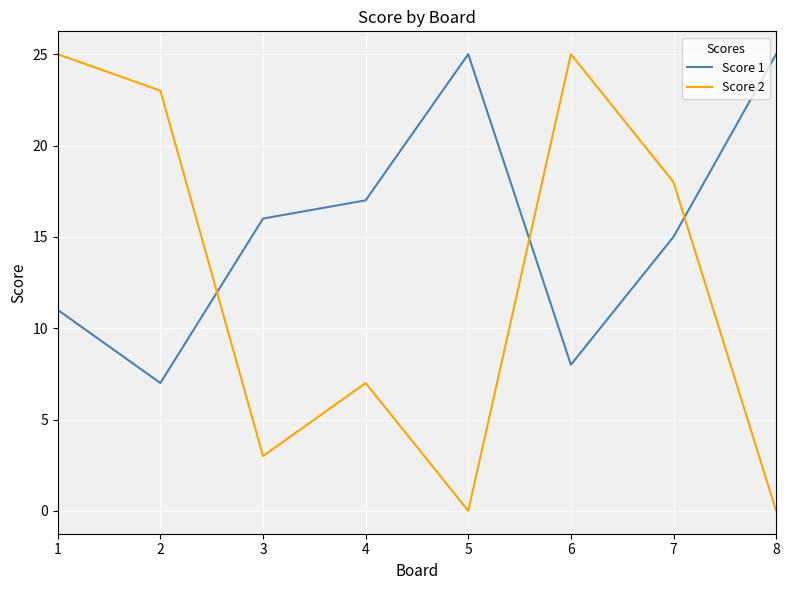

After their last crossing, which series has the higher values: Score 2 or Score 1?

Score 1